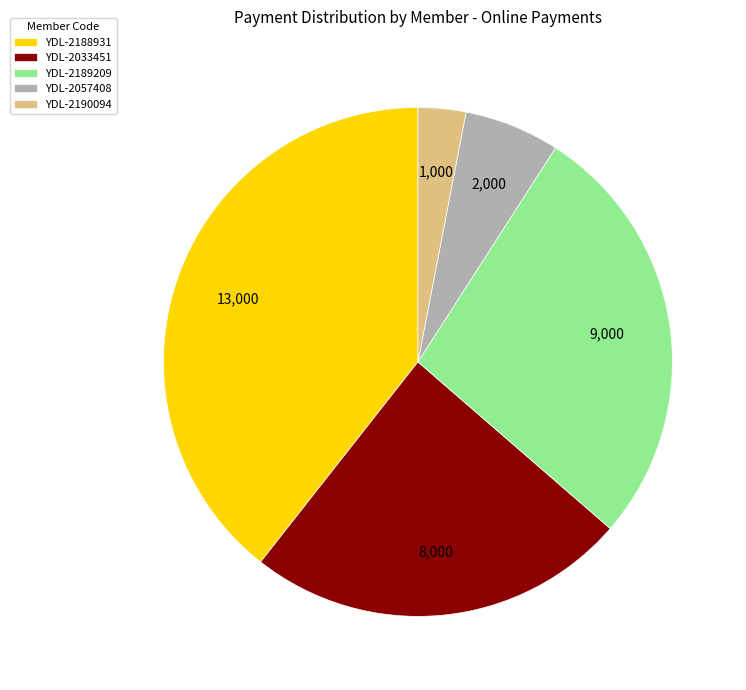

Combined, do YDL-2057408 and YDL-2189209 account for over 50%?

No